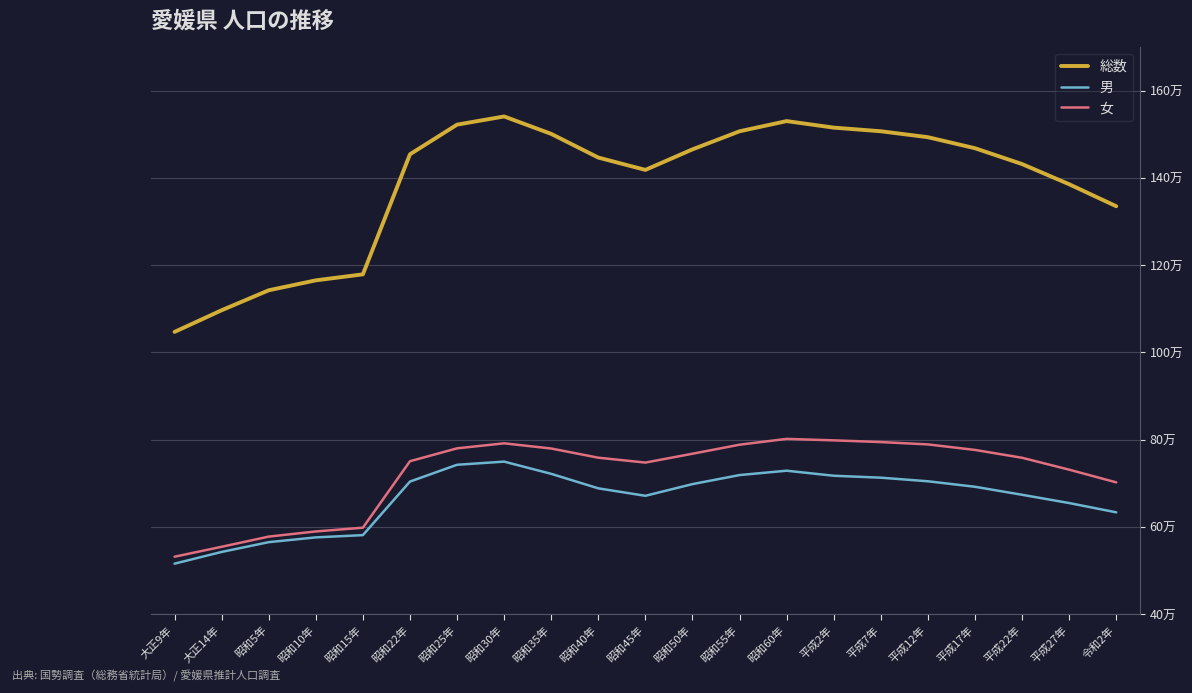

True or false: 女 has more than 0 interior local peaks.

True